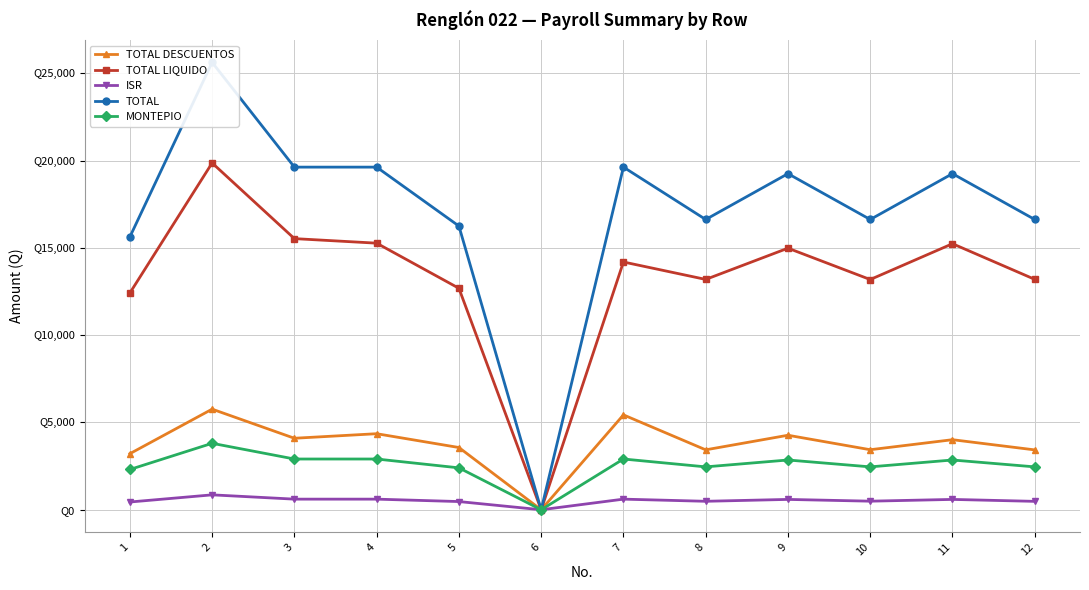

At which category does TOTAL reach its first local valley?

6